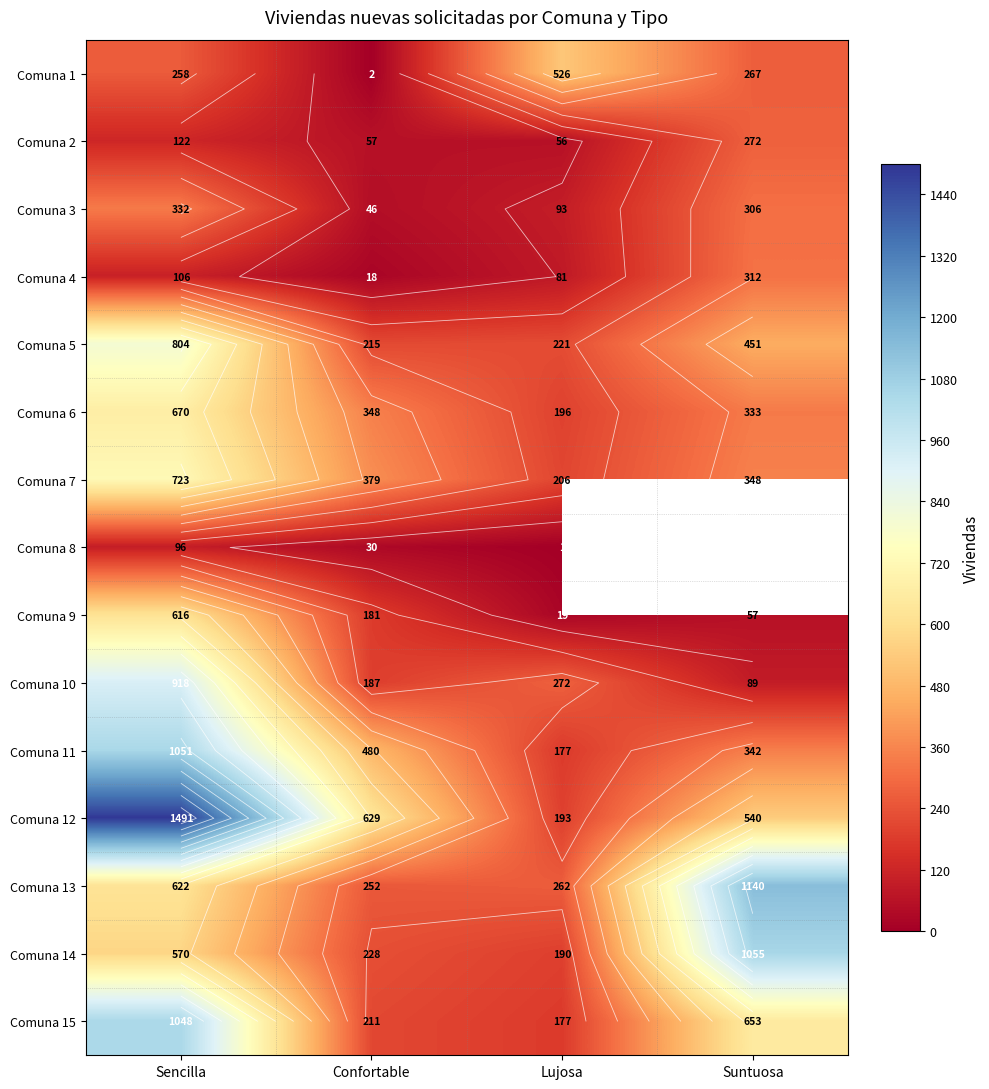

At which label does Comuna 2 first exceed 122?

Suntuosa